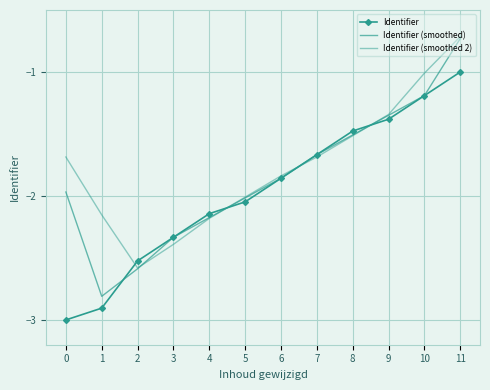

What is the difference between the Identifier (smoothed) values at 9 and 8?

0.2